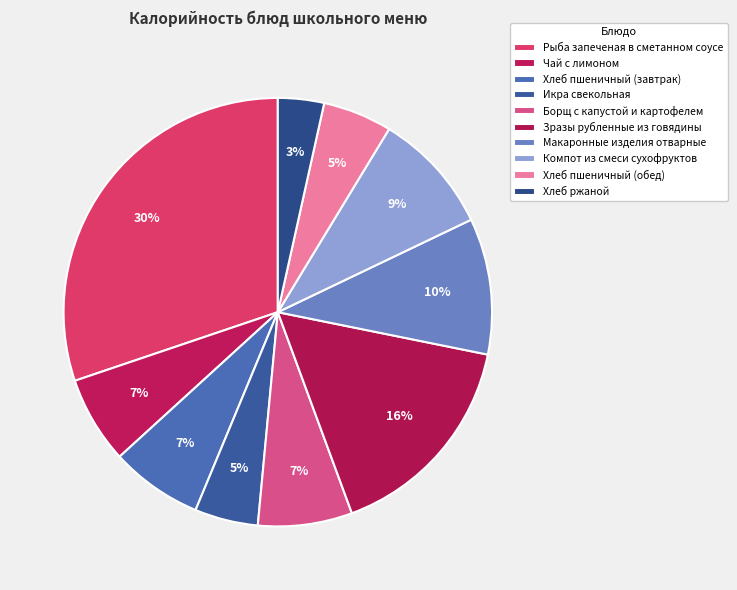

To the nearest percent, what is the difference between the Хлеб пшеничный (завтрак) and Хлеб пшеничный (обед) slice percentages?

2%